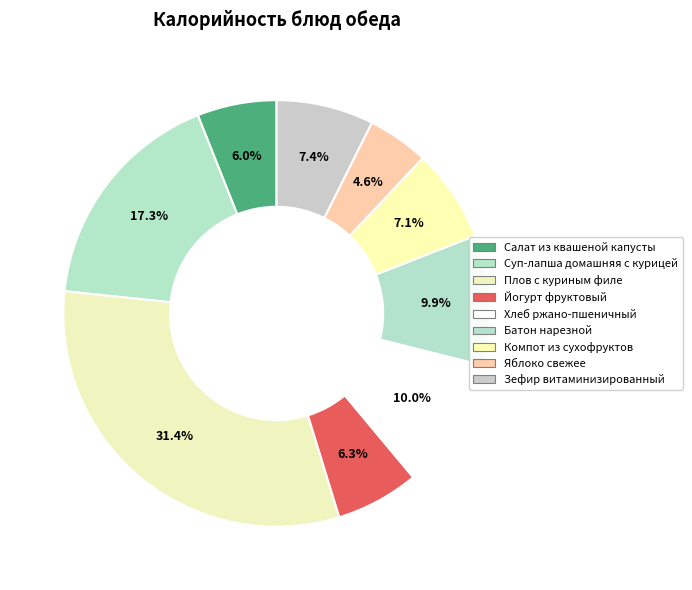

How many segments does this pie chart have?

9